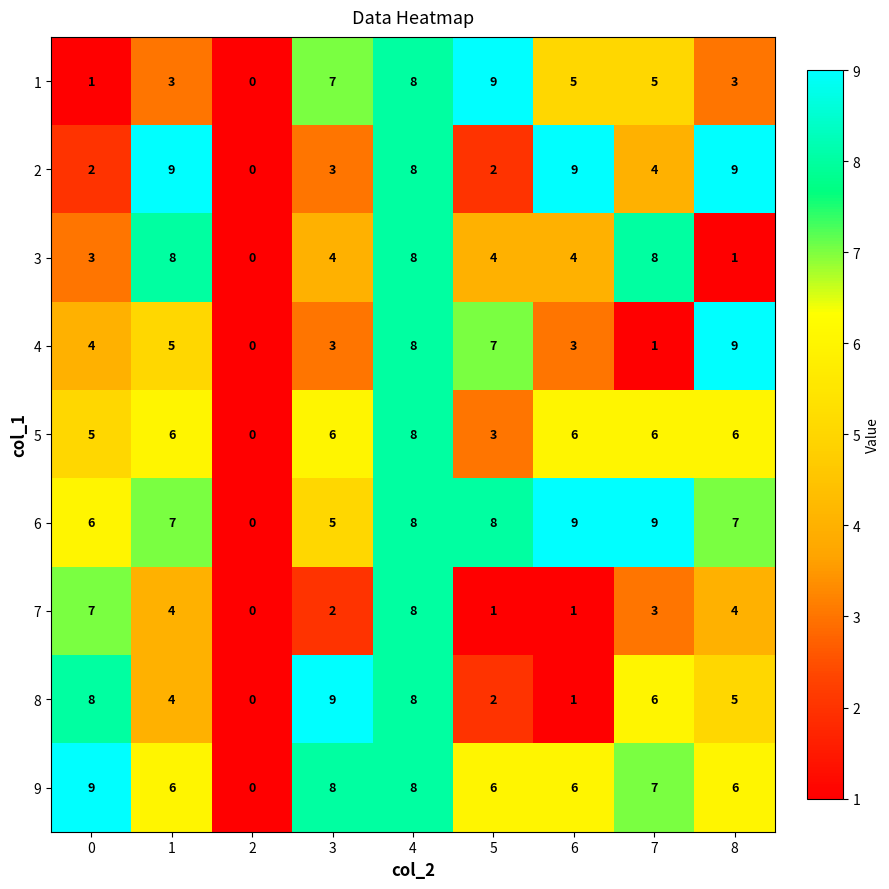

True or false: 2 has a value of 3 at 3.

True